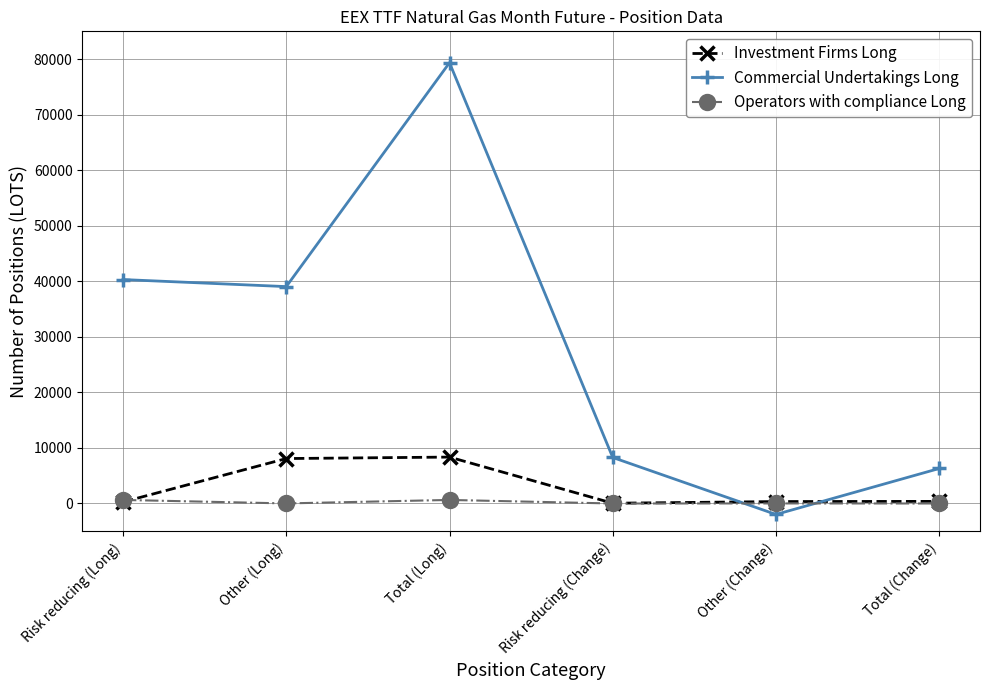

What is the maximum value for Investment Firms Long?

8345